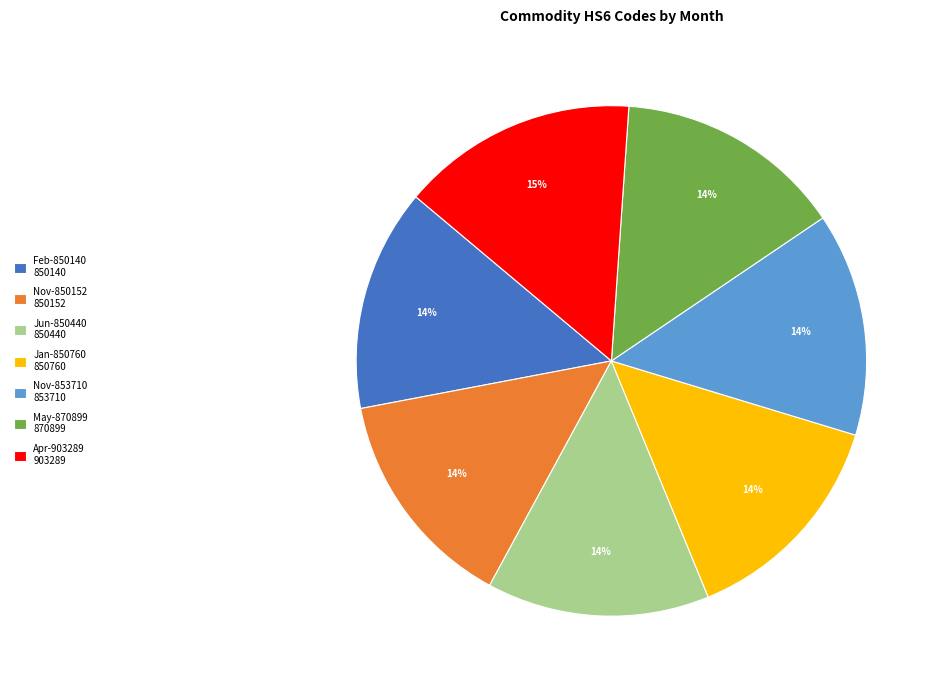

Is it true that Nov-850152 850152 is 14% of the pie?

True